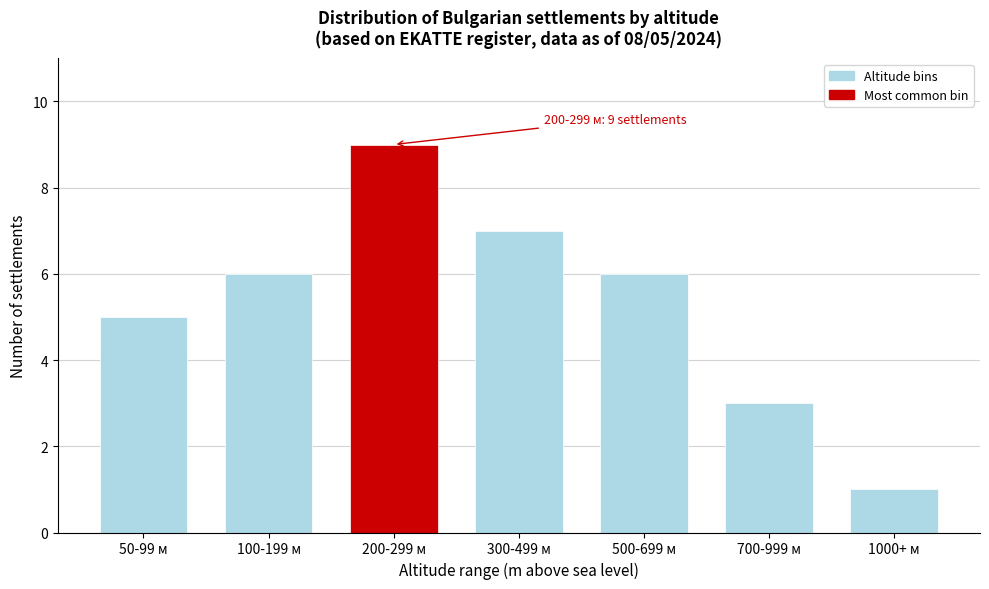

Reading right to left, list all the values displayed in this chart.

1000+ м=1	700-999 м=3	500-699 м=6	300-499 м=7	200-299 м=9	100-199 м=6	50-99 м=5